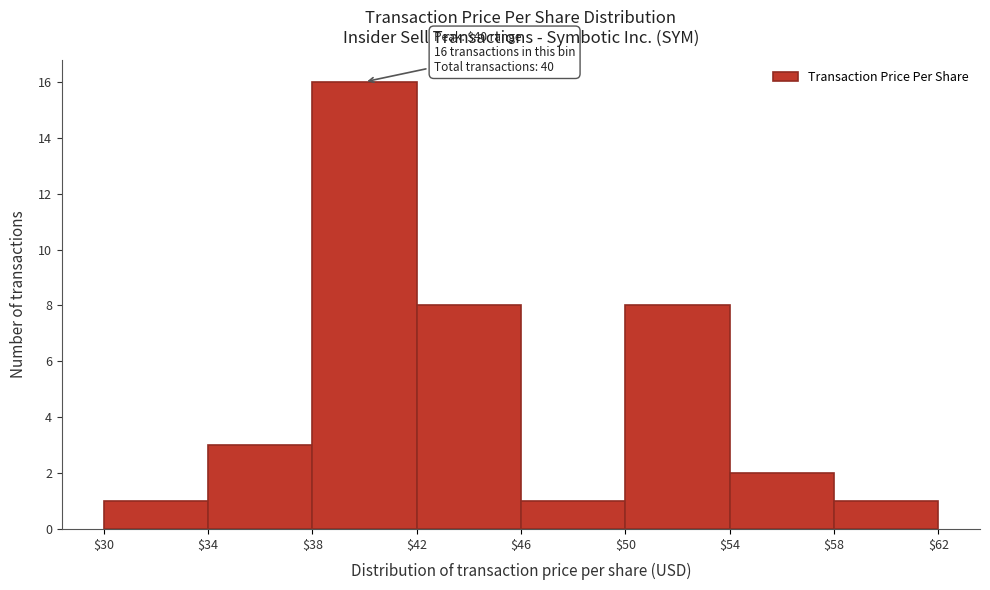

Which range on the x-axis has the tallest bar?

$38 to $42